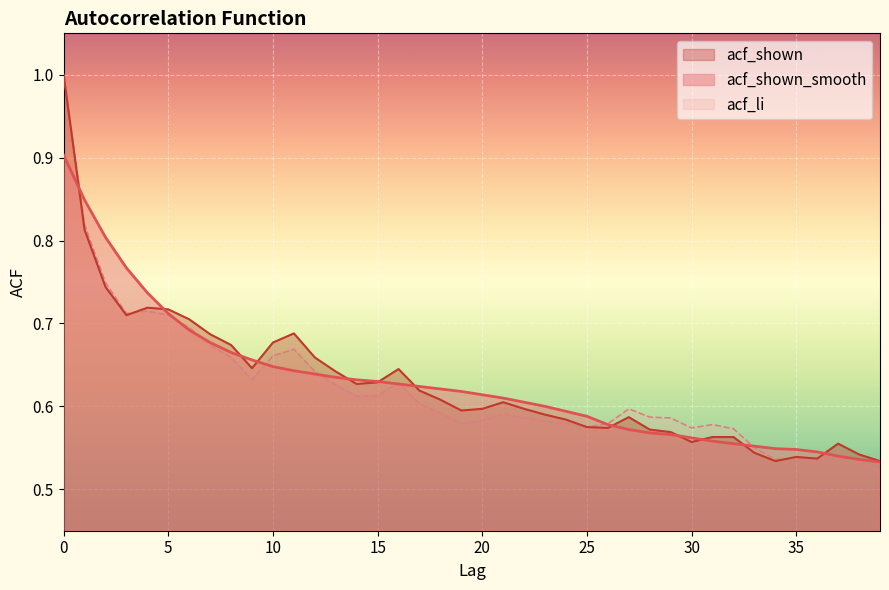

Is it true that acf_li equals 0.7 at 2?

True